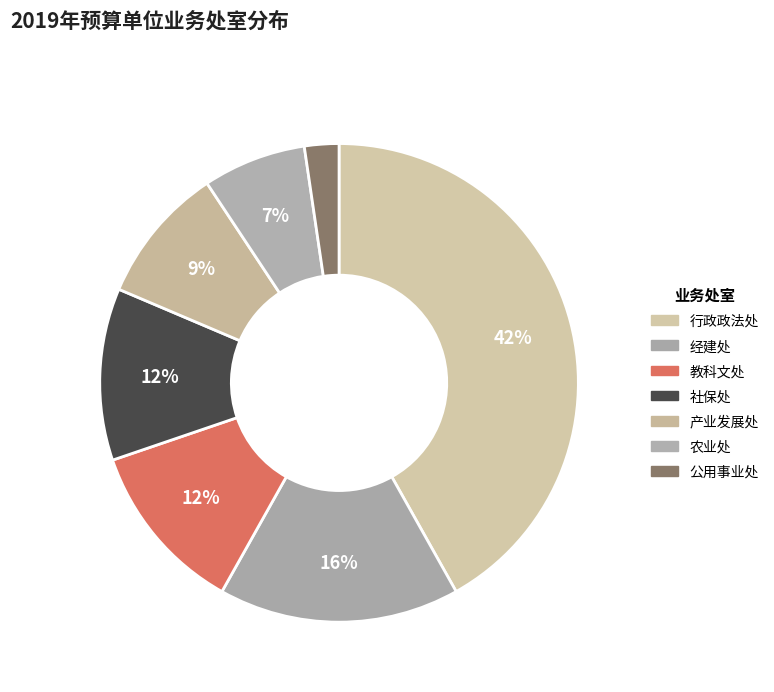

What percentage is the 行政政法处 slice, to the nearest percent?

42%